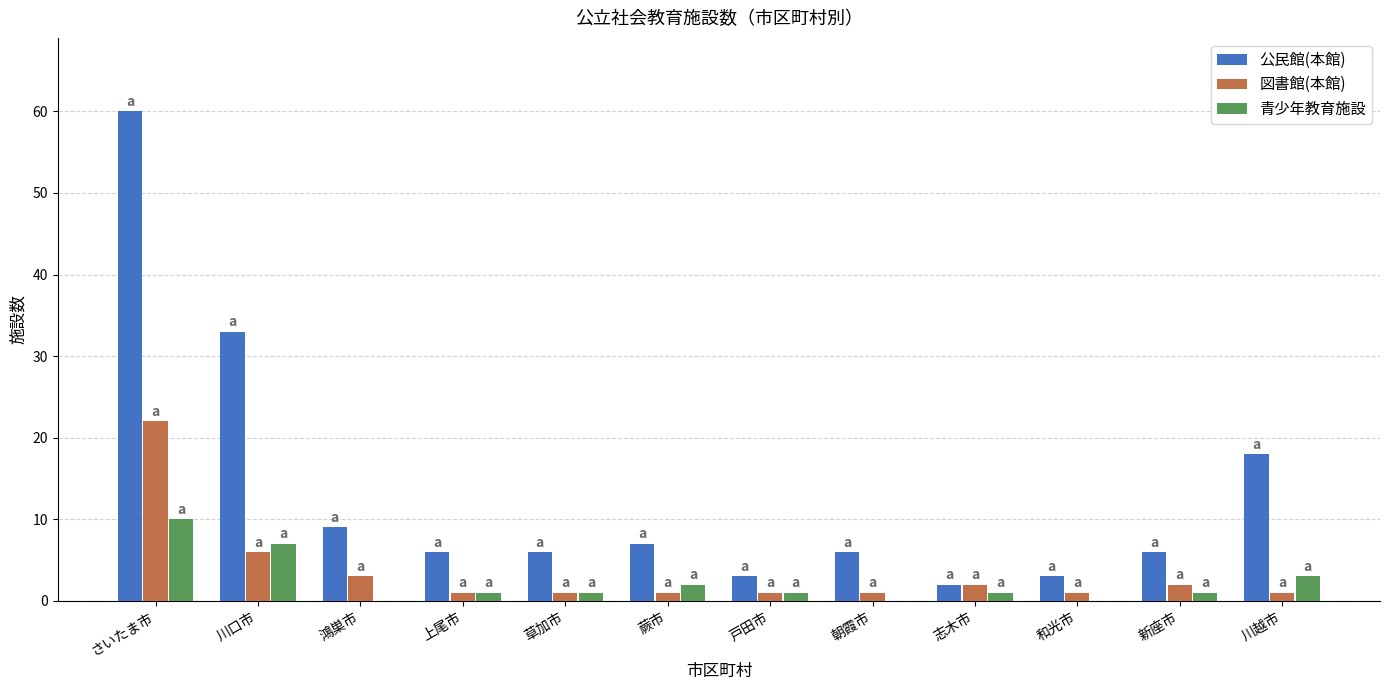

Are the bars horizontal?

No